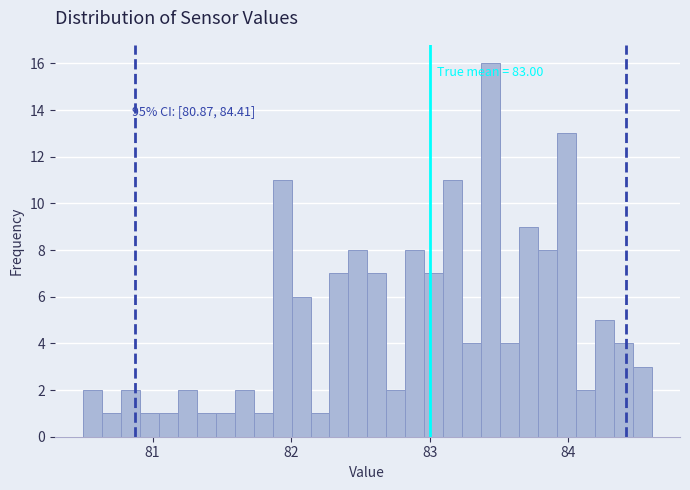

Read against the x-axis, roughly where is the centre of the tallest bar?

83.4